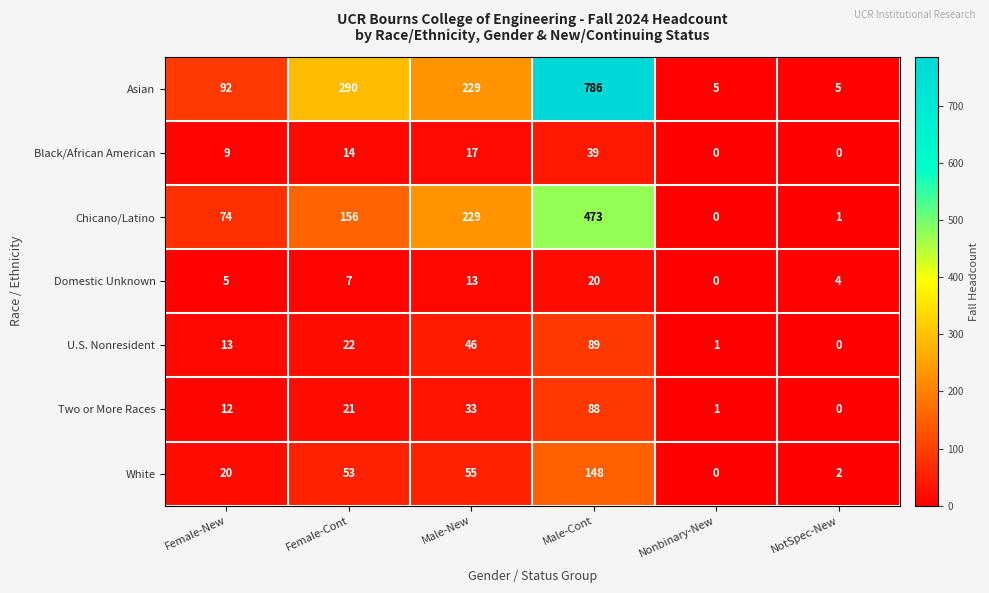

What is the highest value of the Black/African American series?

39